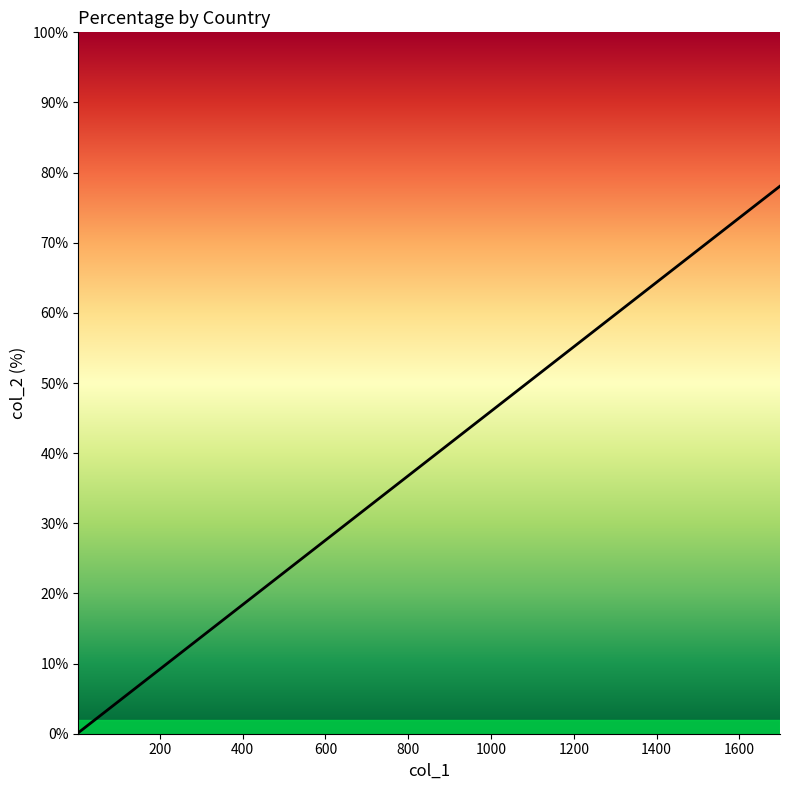

Is this an area chart (filled region under the line)?

No